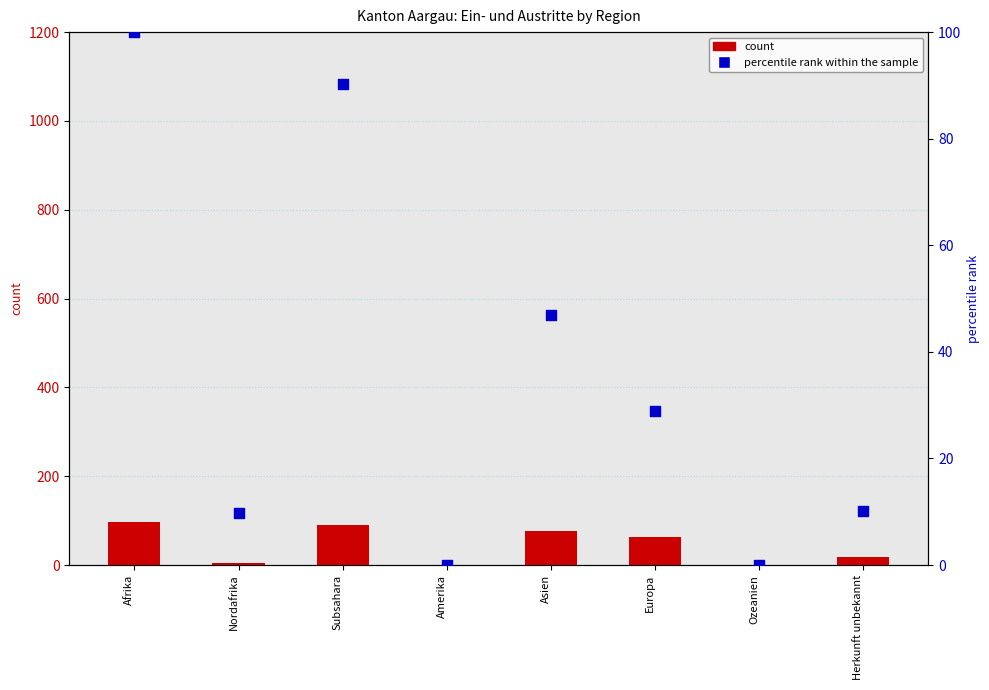

At how many categories does at least one series exceed 26?

4